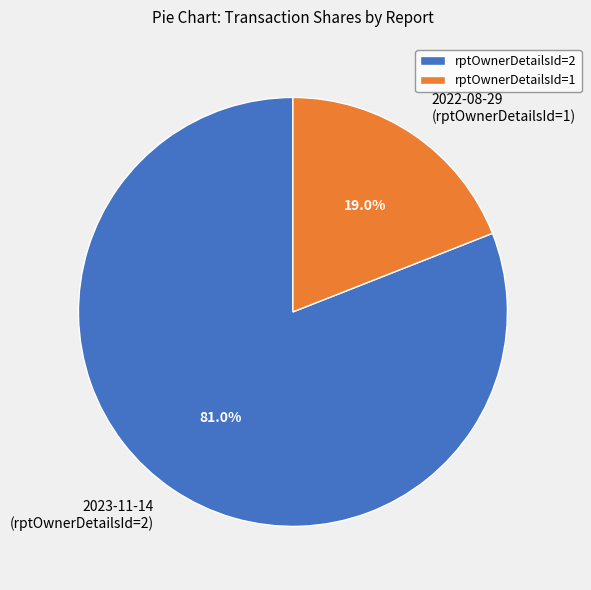

Rank the categories by value from highest to lowest.

rptOwnerDetailsId=2, rptOwnerDetailsId=1